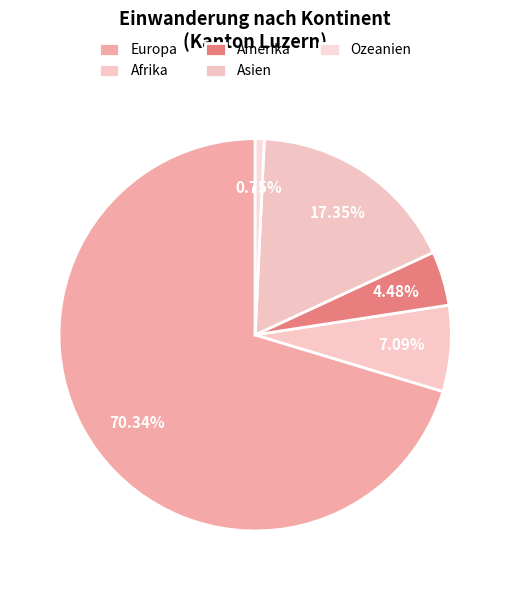

Is the sum of Europa and Asien greater than half?

Yes